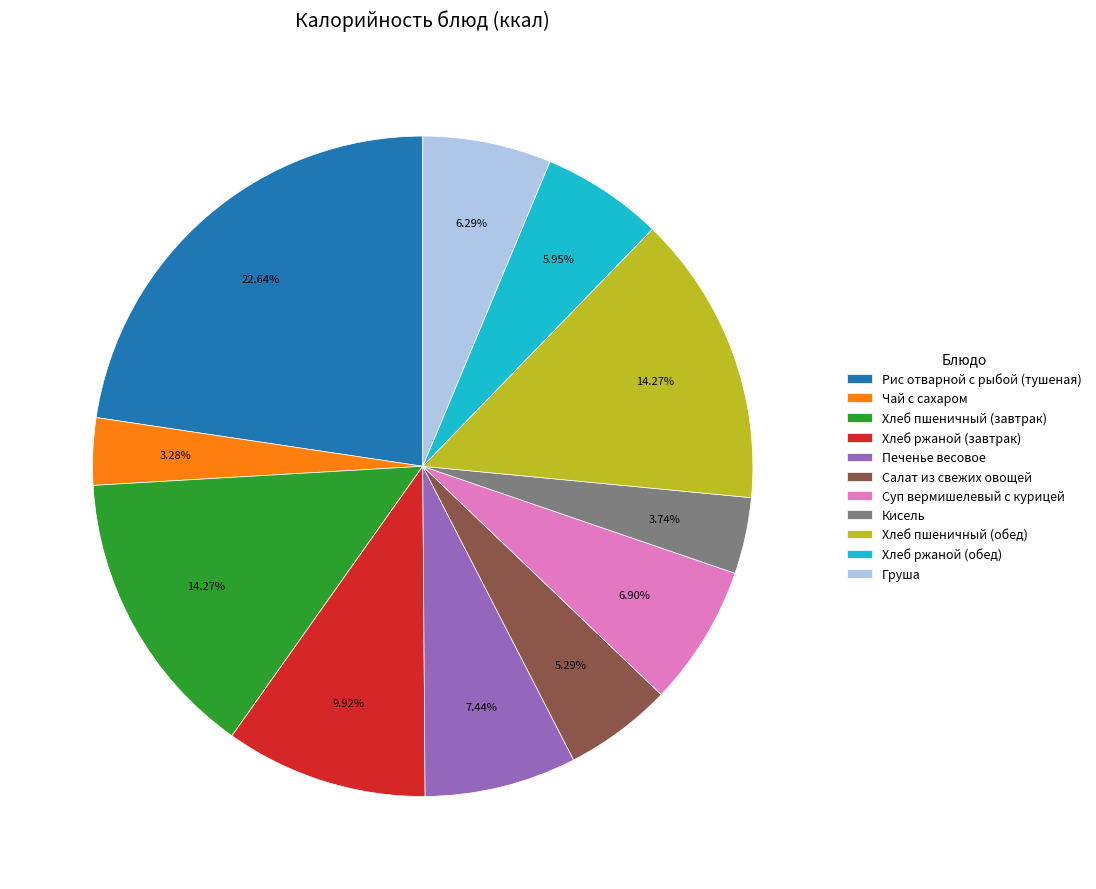

To the nearest percent, what is the combined percentage of Хлеб ржаной (обед) and Печенье весовое?

13%